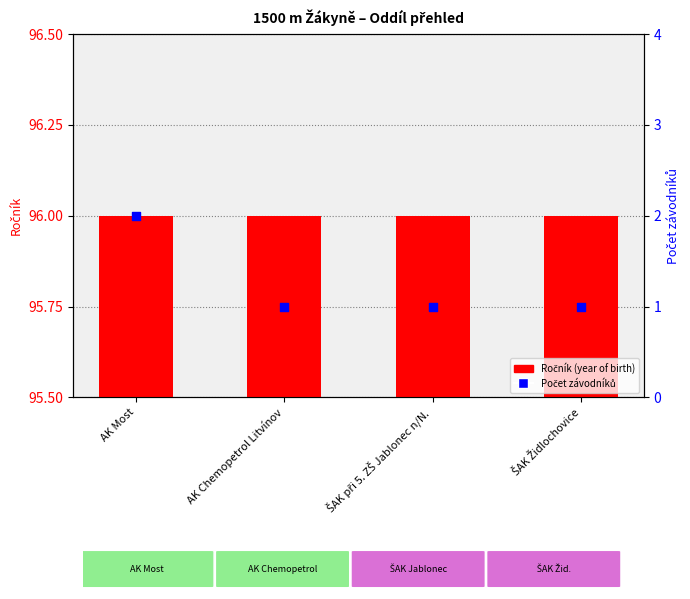

Which series has the widest spread of Y values?

Počet závodníků (count)